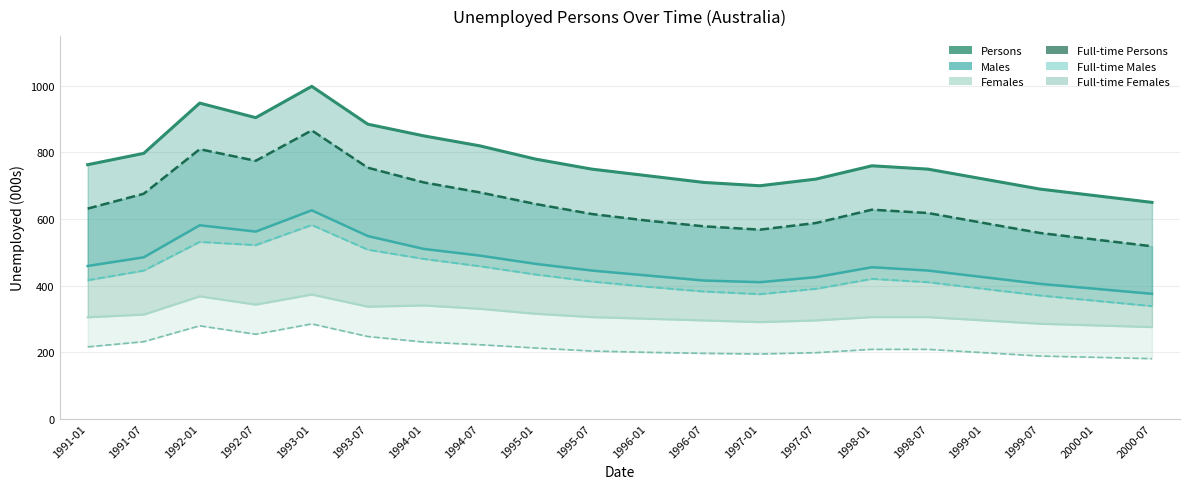

Between 1991-01 and 1994-07, which is larger?

1994-07